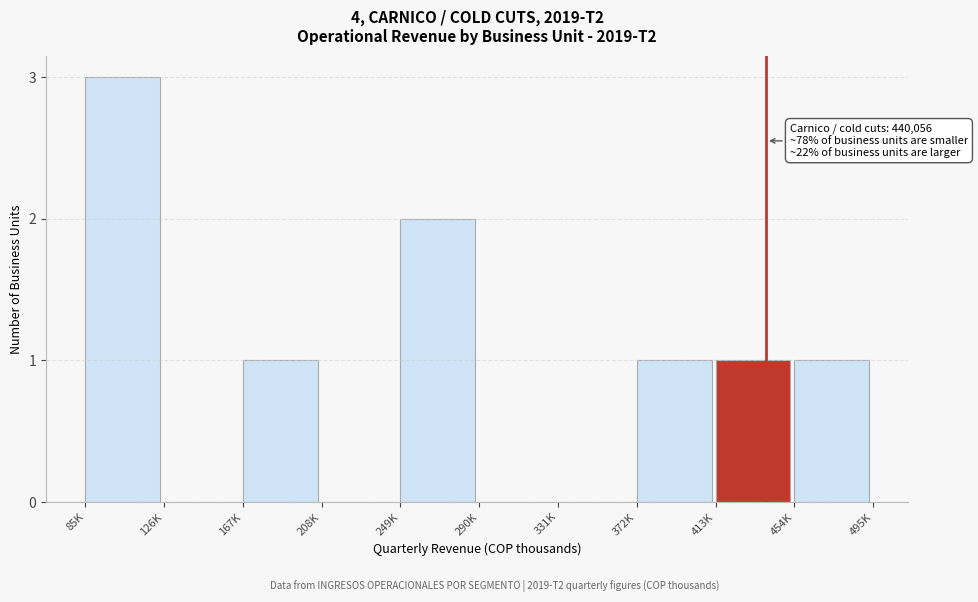

Reading right to left, list all the values displayed in this chart.

454K=1	413K=1	372K=1	331K=0	290K=0	249K=2	208K=0	167K=1	126K=0	85K=3